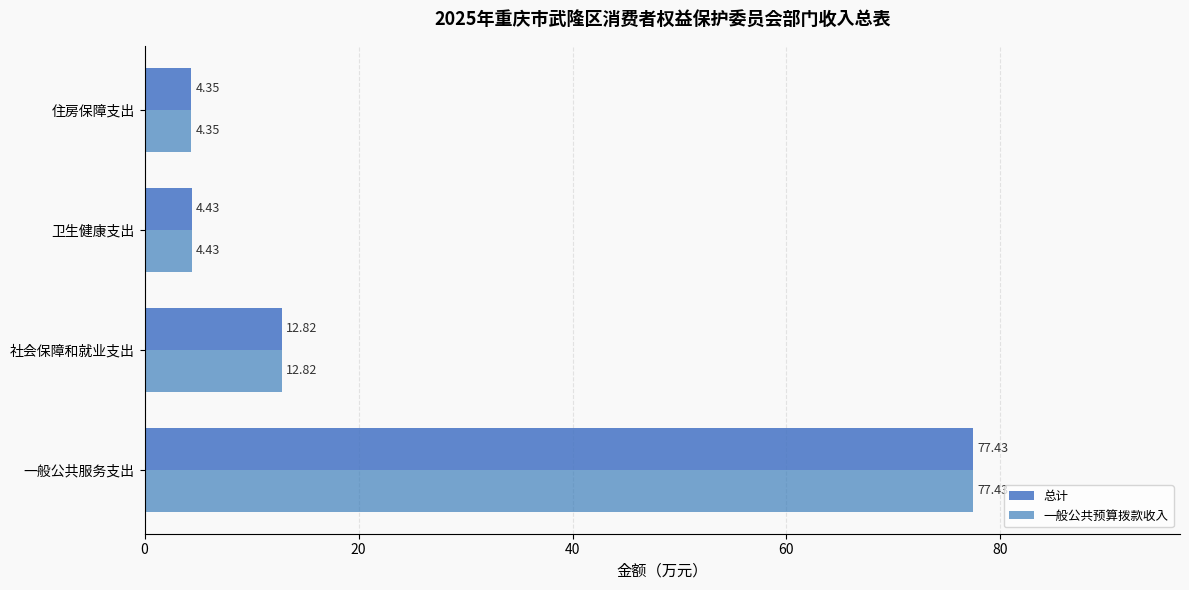

How many values in the 一般公共预算拨款收入 series are below 12?

2